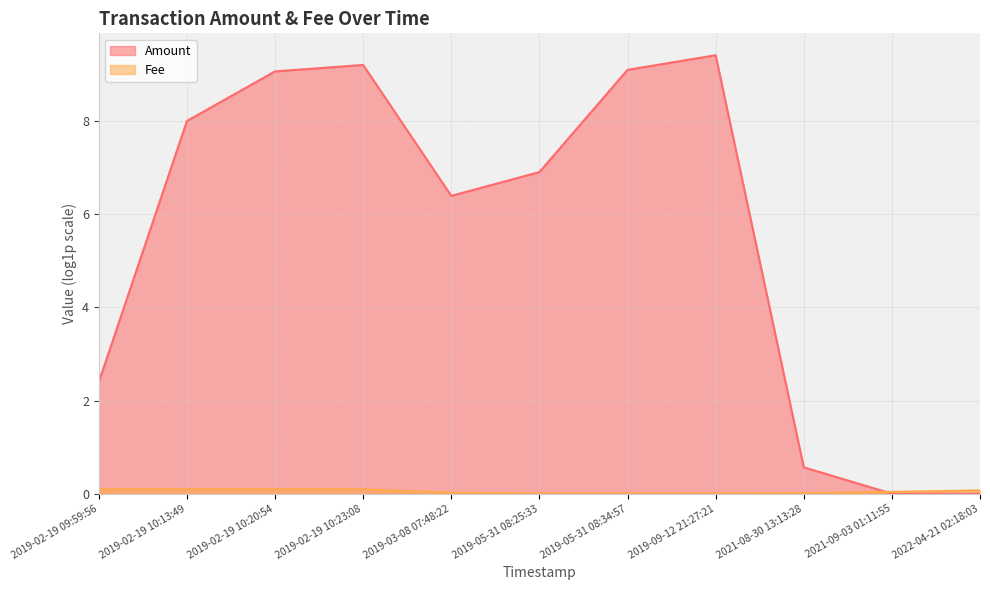

What is the label of the 2nd point from the right?

2021-09-03 01:11:55